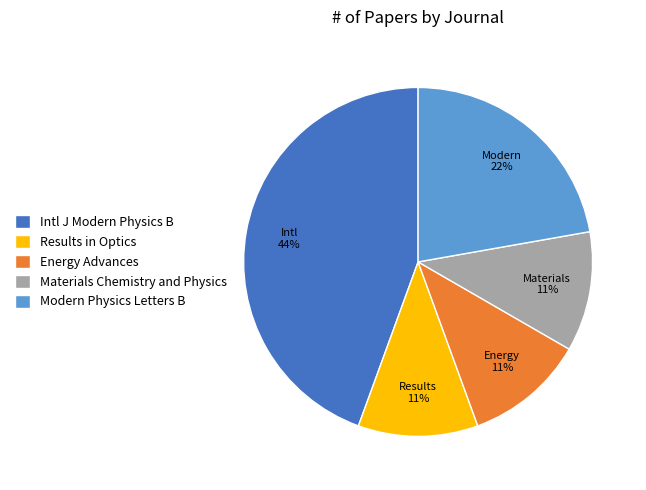

Is it true that Energy Advances is 11% of the pie?

True